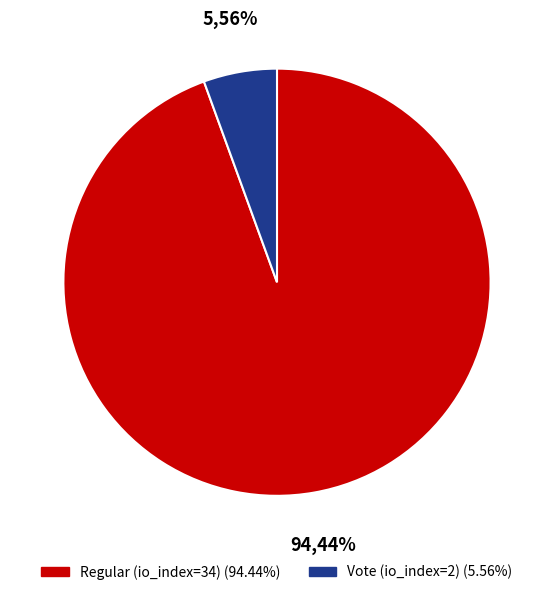

How many segments does this pie chart have?

2